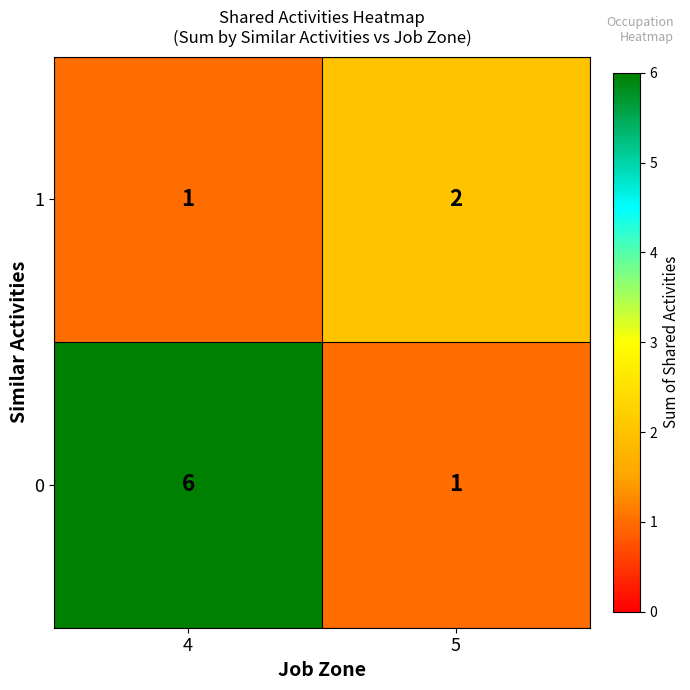

What is the average value of the 0 series?

4